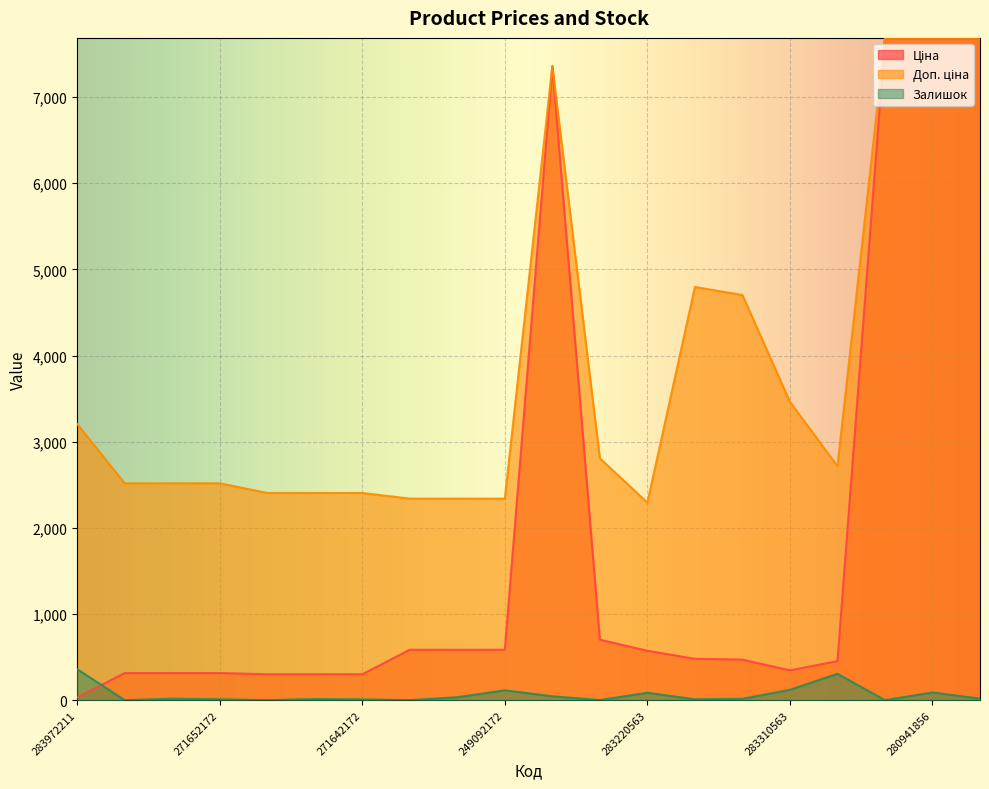

True or false: Залишок has a value of 4.8 at 271642172.

False